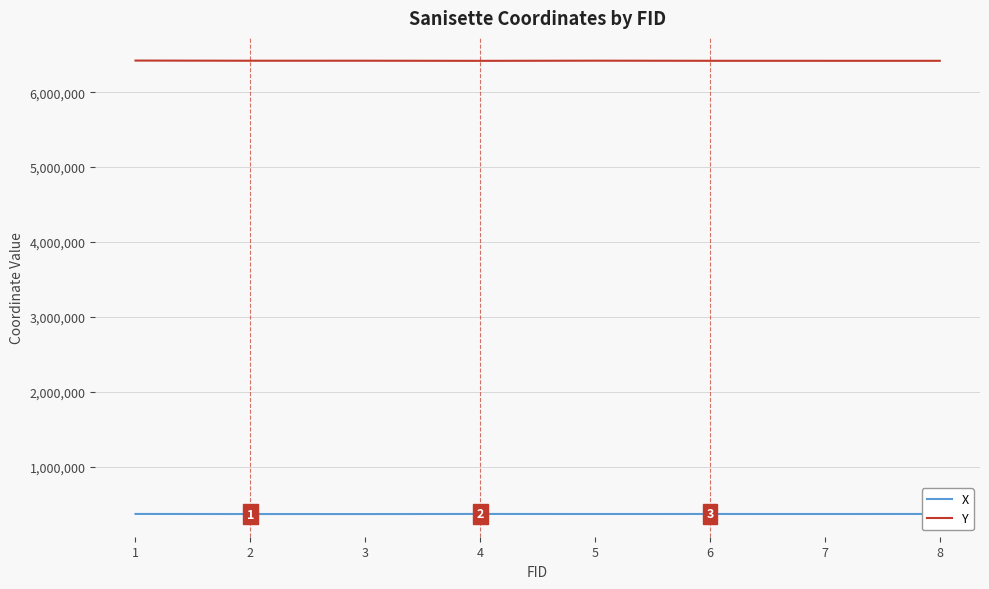

The value of Y at 8 is 6418737.0. True or false?

True